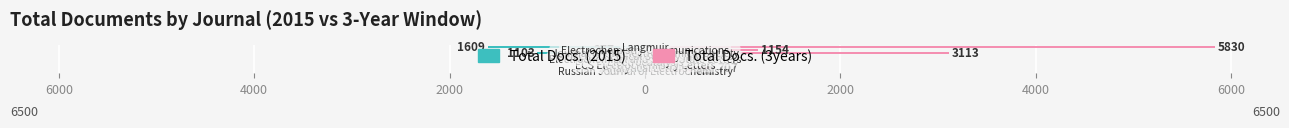

What are all the series names shown in the legend?

Total Docs. (2015), Total Docs. (3years)